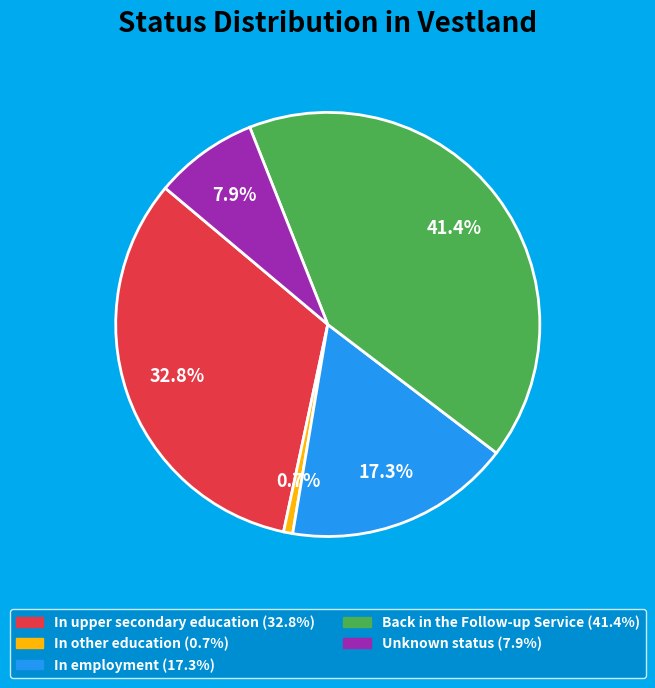

Count the number of slices in the pie.

5